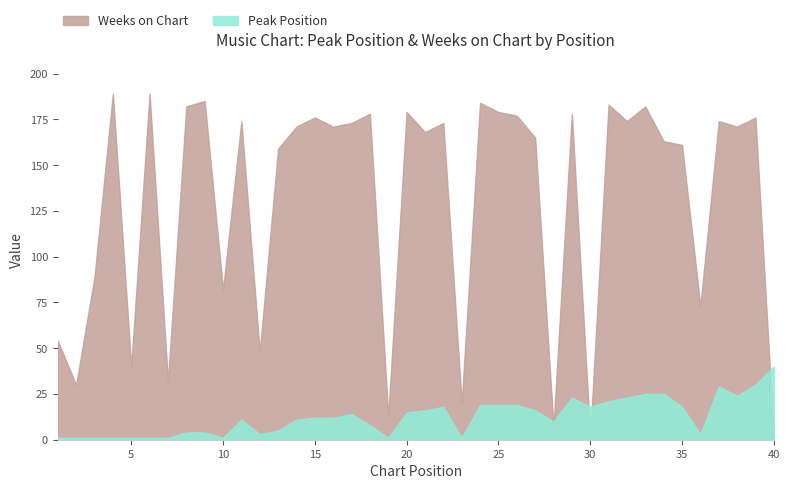

Where is the first local minimum for Weeks on Chart?

2